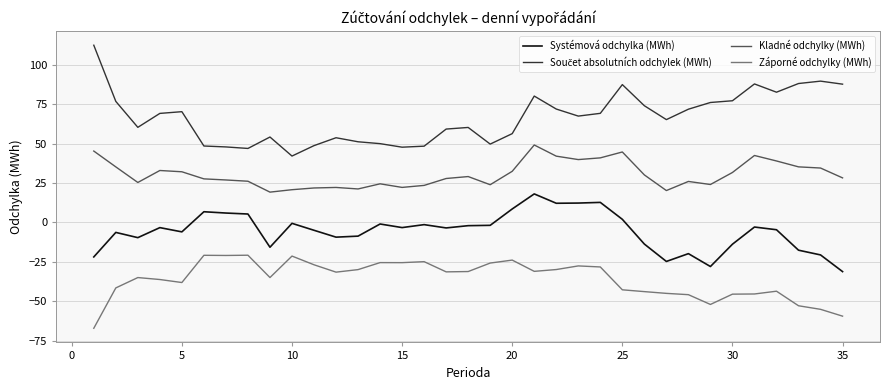

True or false: Kladné odchylky (MWh) and Systémová odchylka (MWh) intersect in this chart.

False